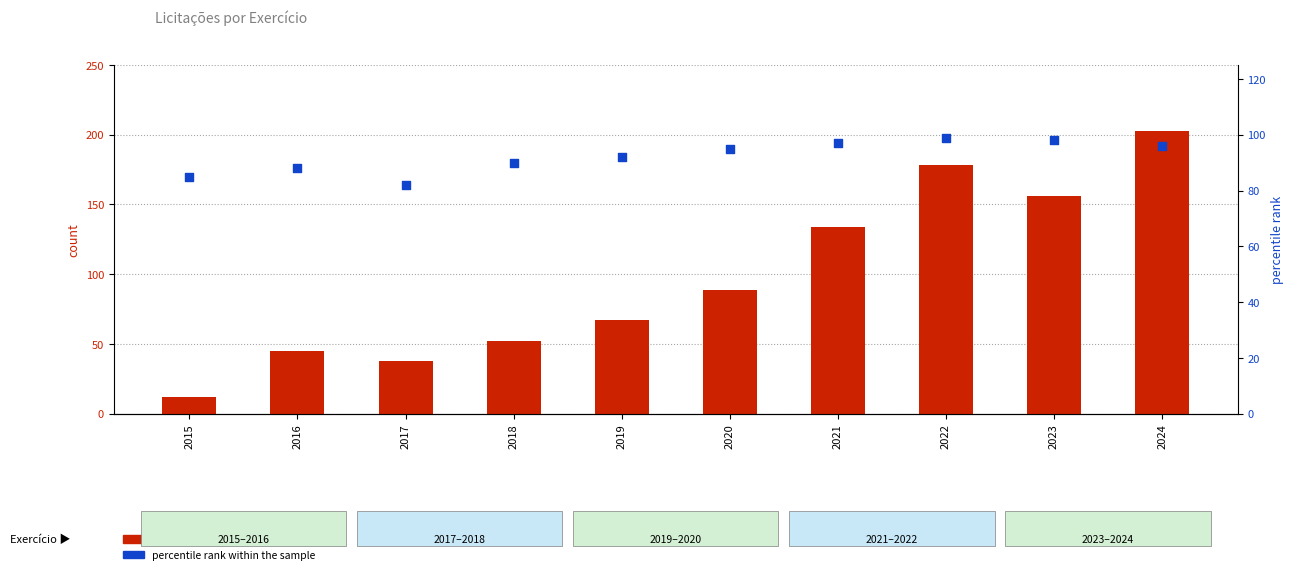

Which series contains the lowest Y value?

count